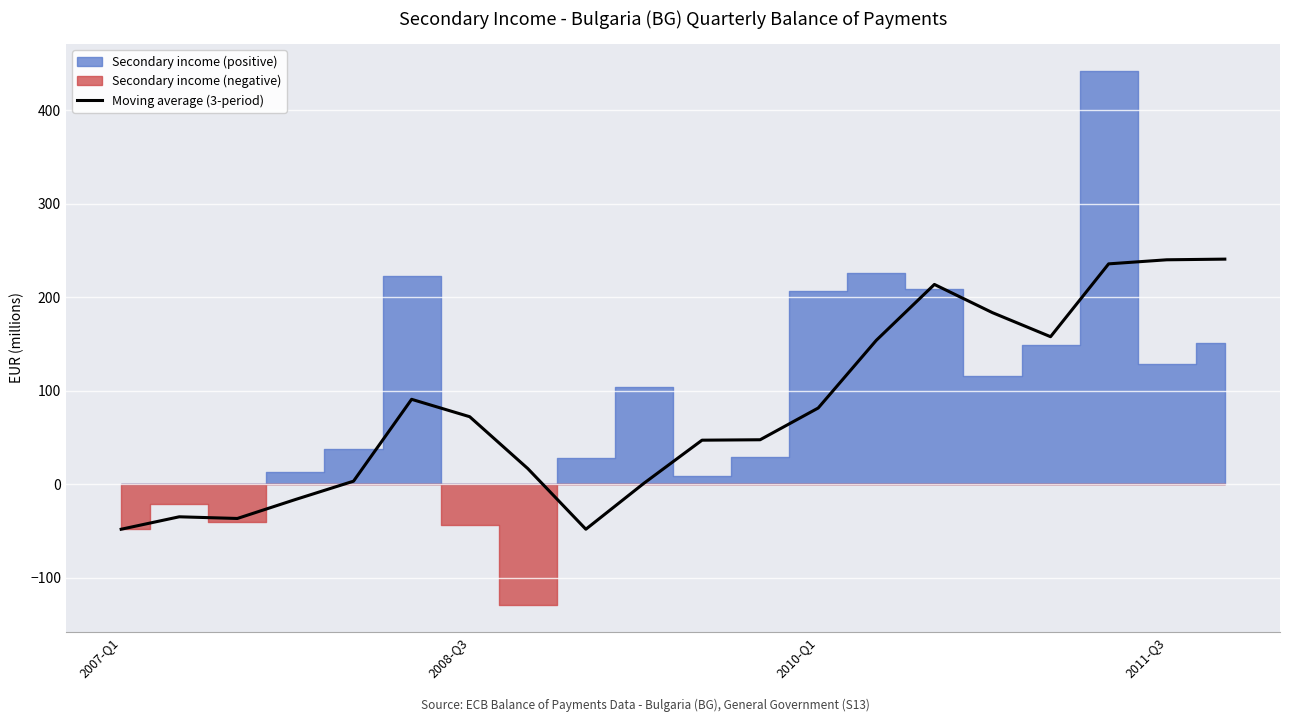

What is the highest value of the Moving average (3-period) series?

240.8